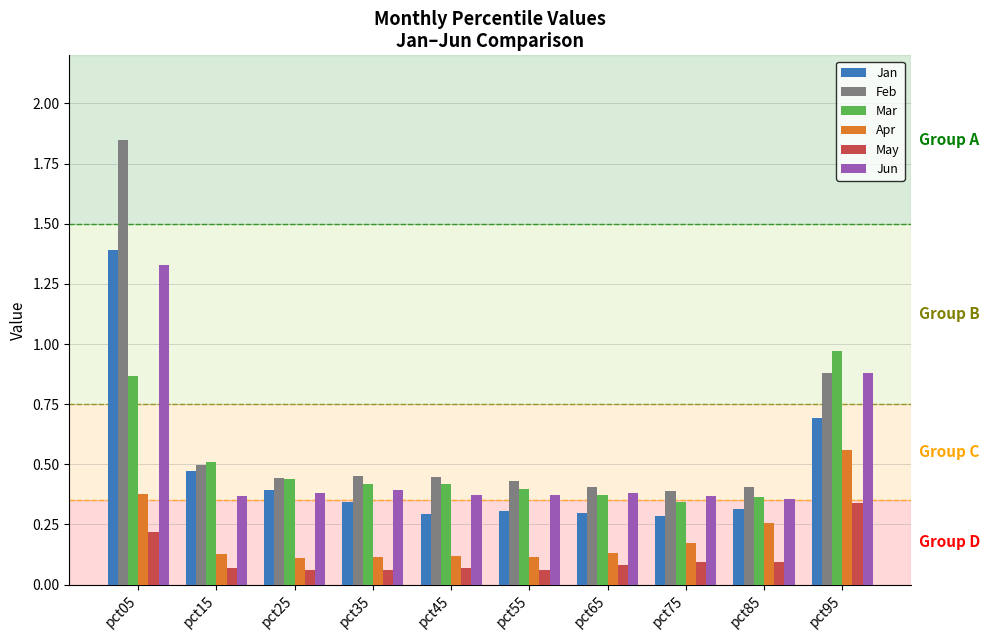

At how many categories does at least one series exceed 0?

10